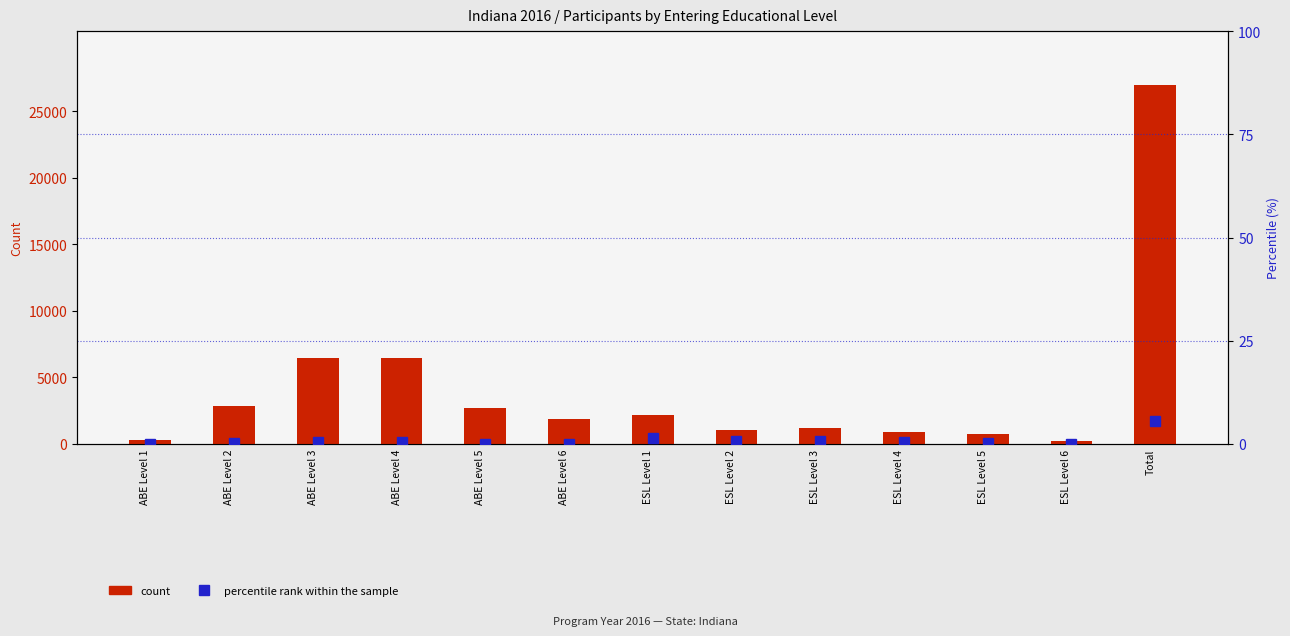

Reading left to right, transcribe all the data shown in this chart.

count: ABE Level 1=299.0	ABE Level 2=2842.0	ABE Level 3=6469.0	ABE Level 4=6470.0	ABE Level 5=2723.0	ABE Level 6=1917.0	ESL Level 1=2198.0	ESL Level 2=1071.0	ESL Level 3=1177.0	ESL Level 4=870.0	ESL Level 5=741.0	ESL Level 6=216.0	Total=26993.0
percentile rank within the sample: ABE Level 1=0.0	ABE Level 2=0.3	ABE Level 3=0.5	ABE Level 4=0.4	ABE Level 5=0.1	ABE Level 6=0.0	ESL Level 1=1.5	ESL Level 2=0.7	ESL Level 3=0.8	ESL Level 4=0.6	ESL Level 5=0.3	ESL Level 6=0.1	Total=5.6